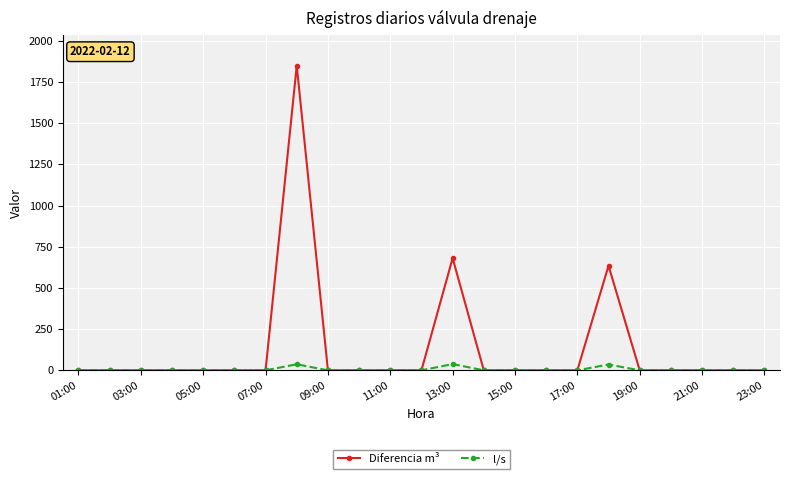

True or false: Diferencia m³ has more than 0 points higher than both neighbors.

True